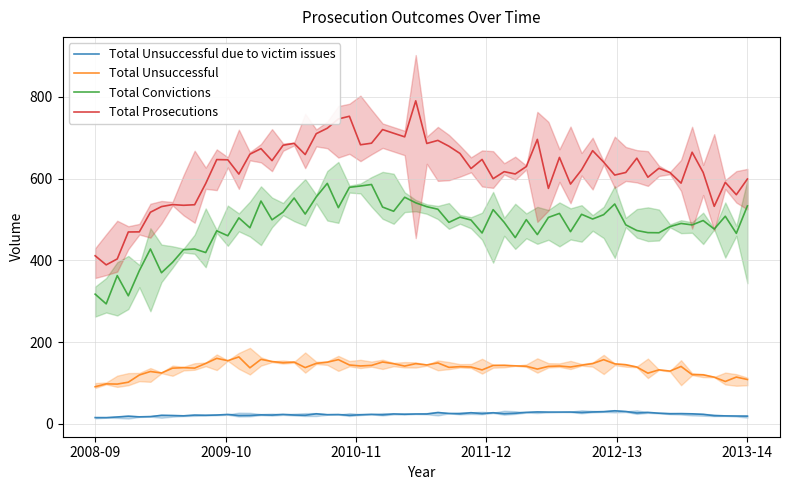

True or false: Total Unsuccessful has a value of 66 at 2011-12.

False